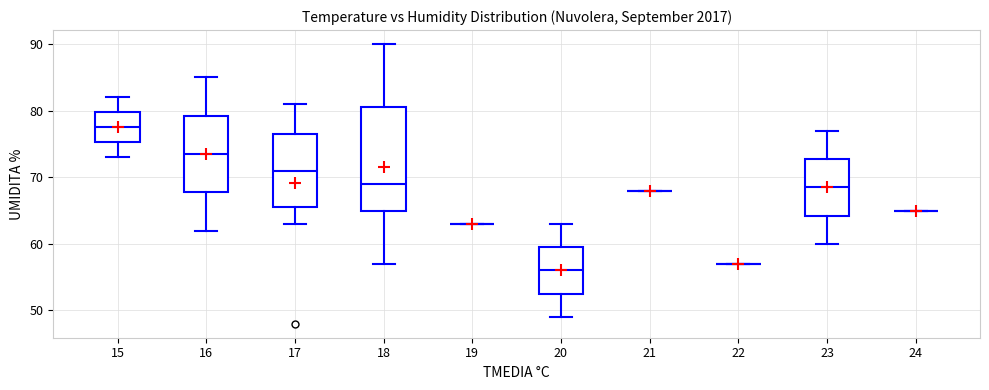

Comparing the boxes themselves (not the whiskers), which one is the tallest?

18